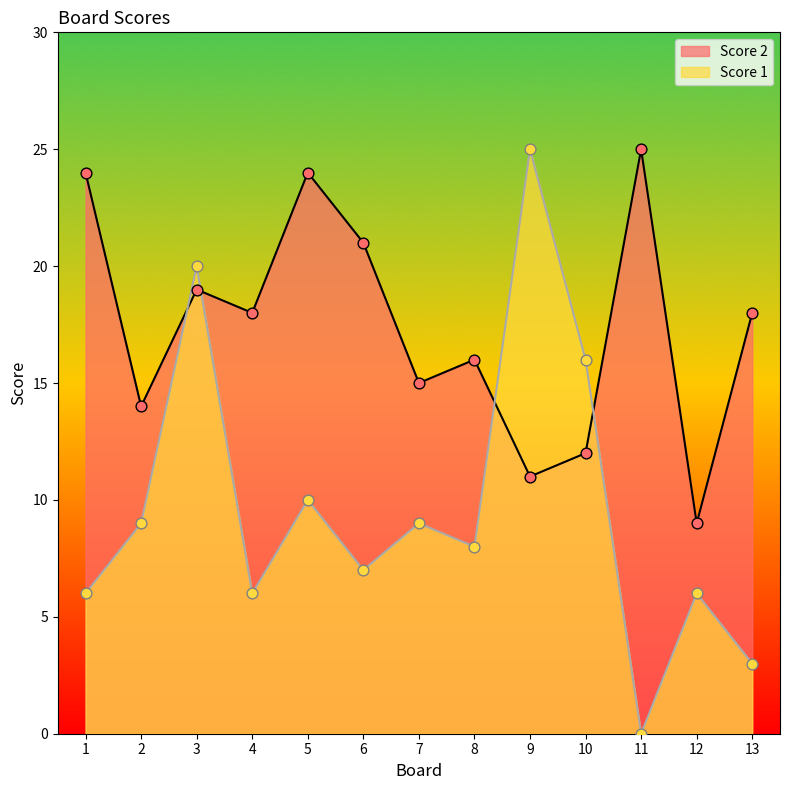

At how many categories does at least one series exceed 20?

5